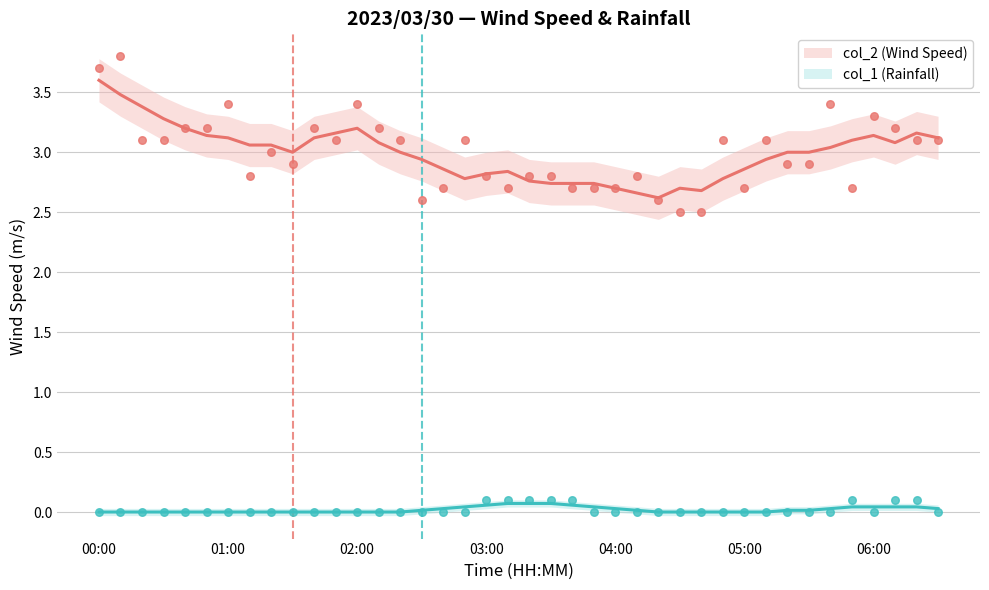

Across all data points, what is the range of Y values (max minus min)?

3.8